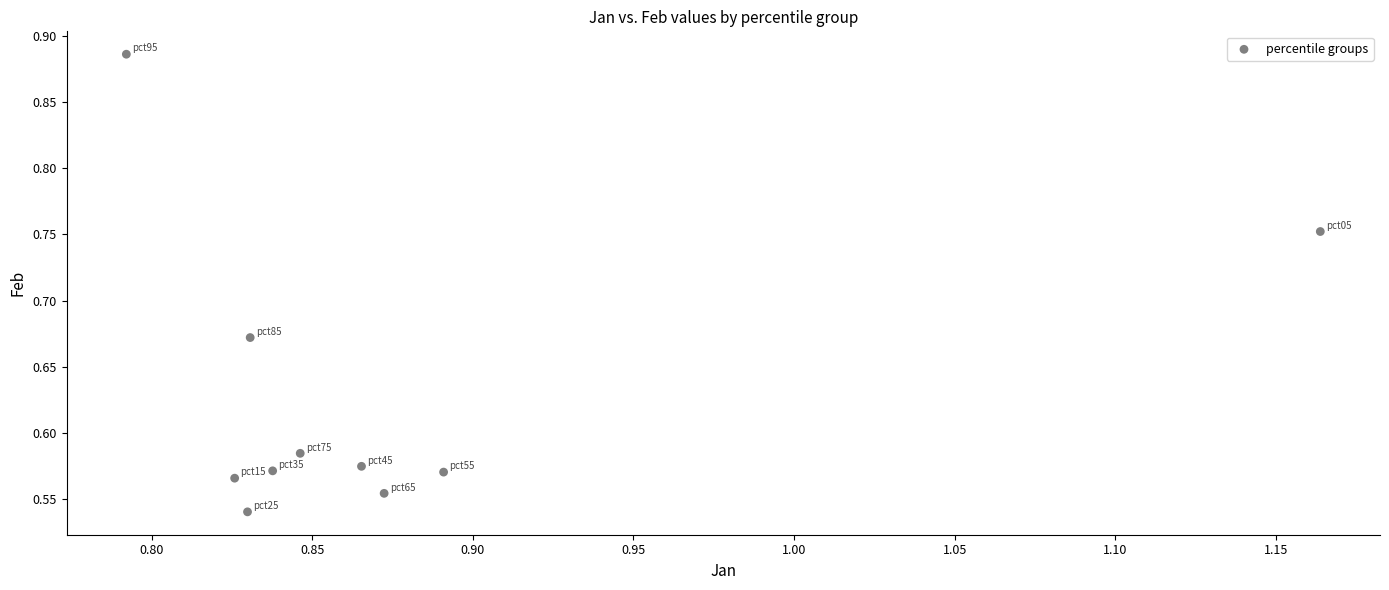

What is the range of Y values (max minus min)?

0.3